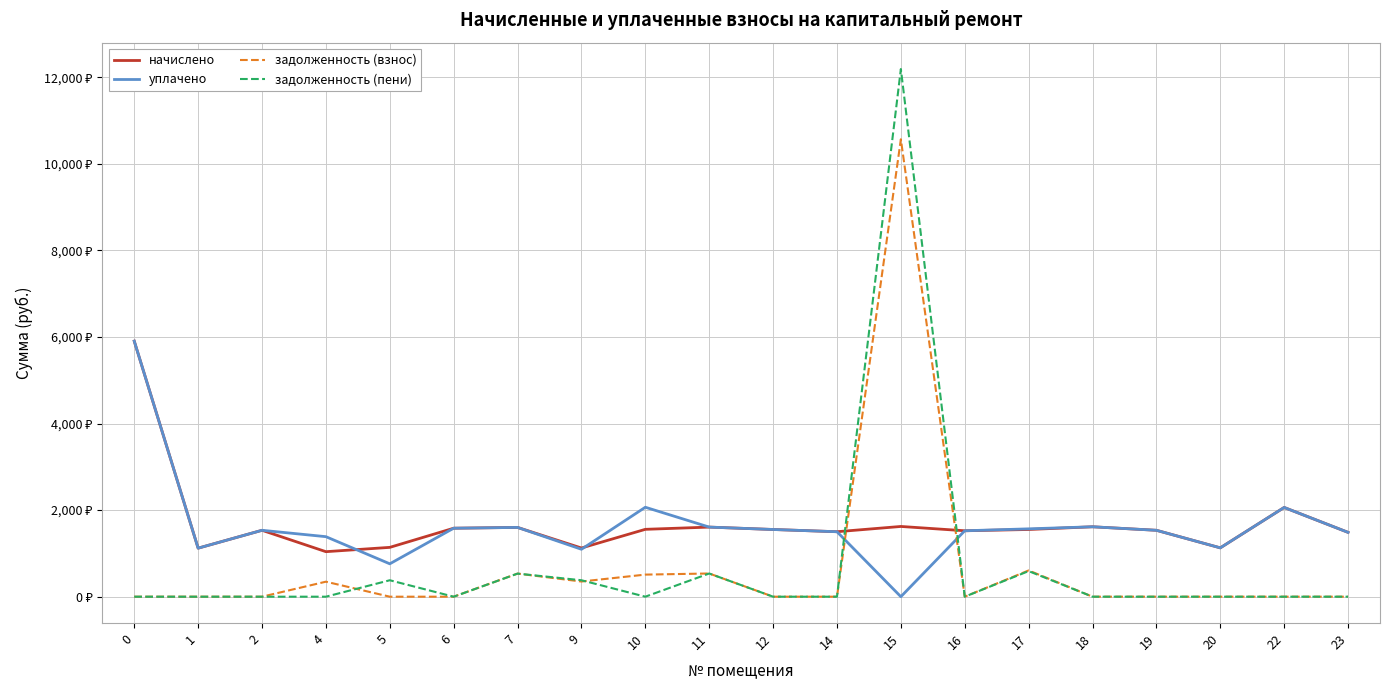

What is the difference between the maximum and minimum values in the начислено series?

4863.2